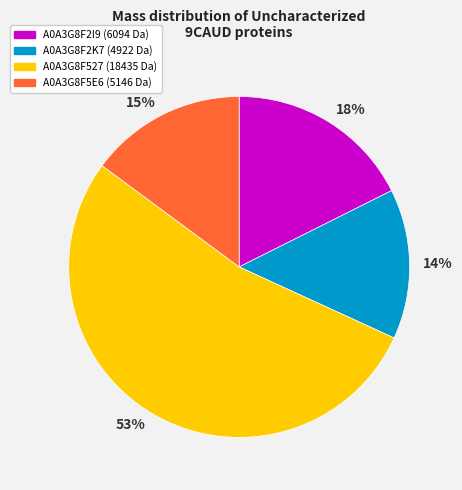

Which category has the biggest portion of the pie?

53%